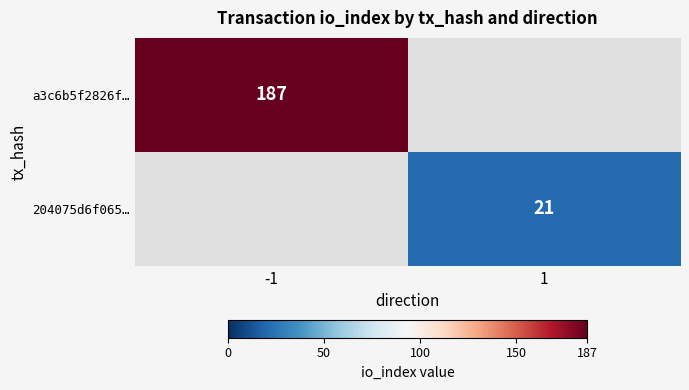

Which label corresponds to the smallest value in the chart?

1